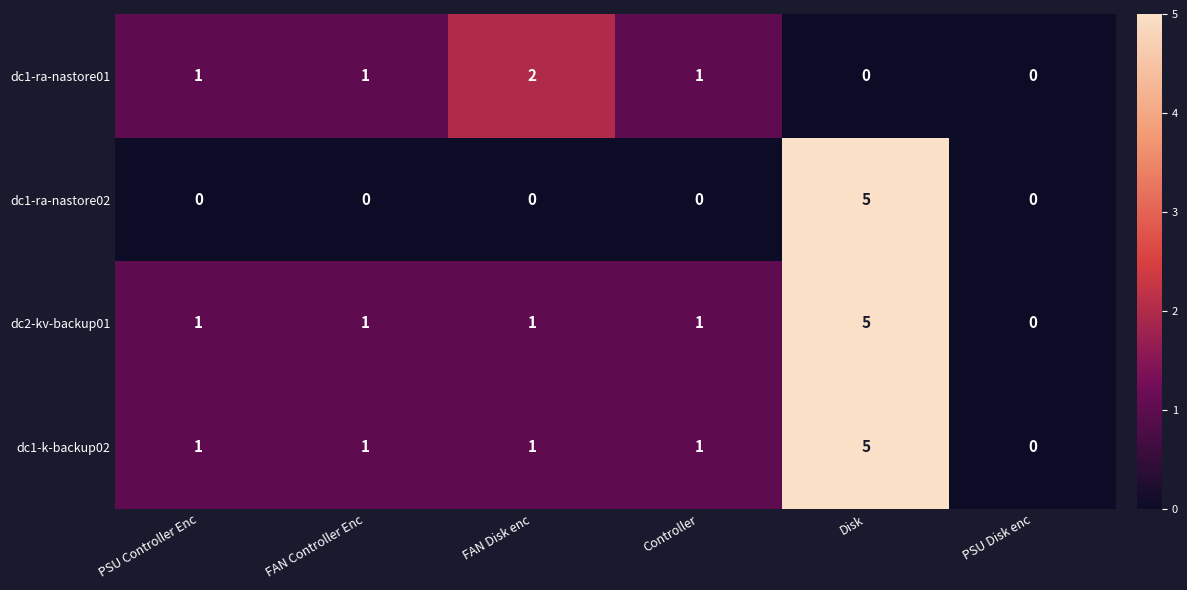

What is the maximum value shown in the chart?

5